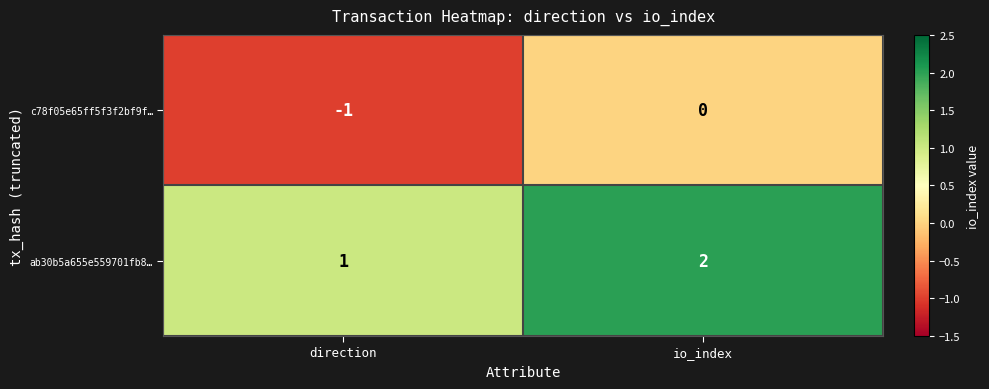

What is the sum of the ab30b5a655e559701fb8… values at io_index and direction?

3